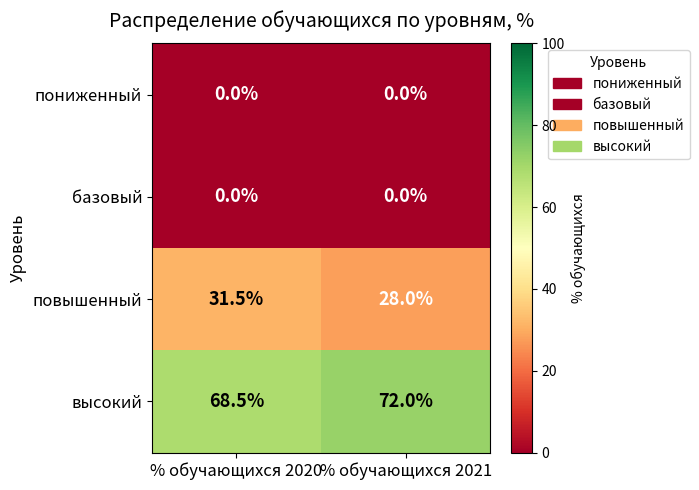

What is the total value across all series at % обучающихся 2021?

100.0